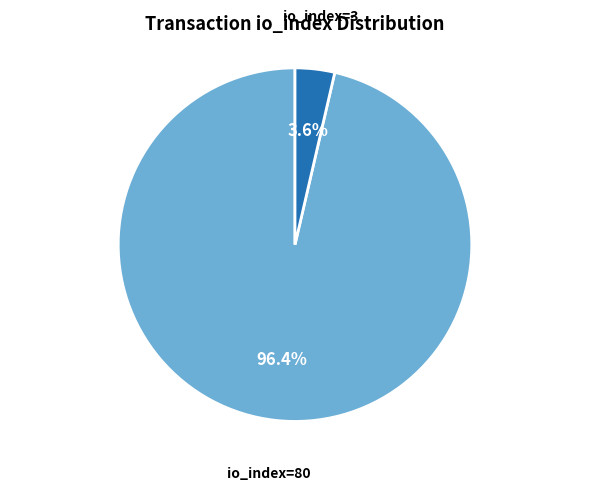

Rank the categories by value from highest to lowest.

io_index=80, io_index=3